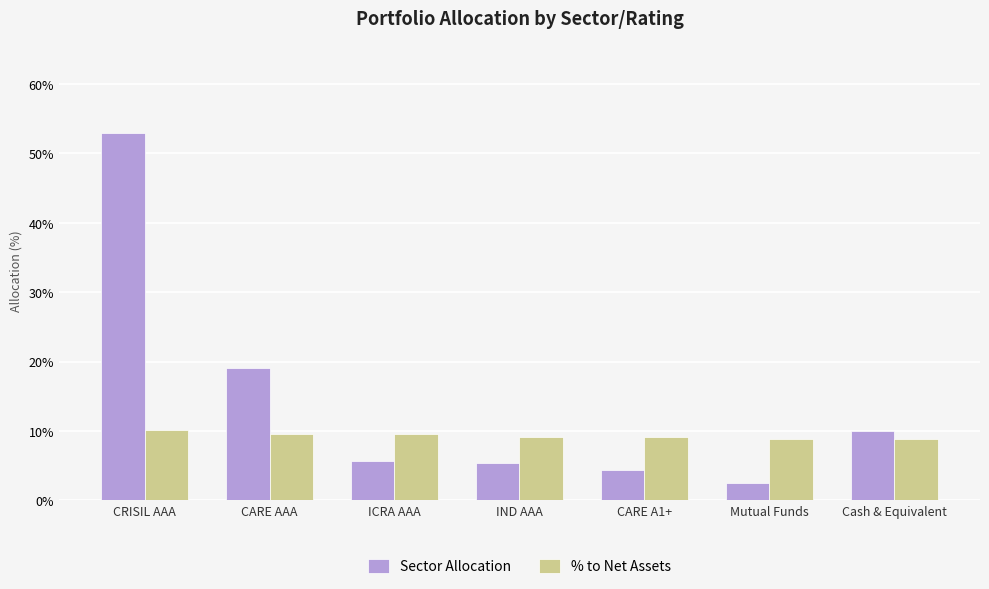

What is the difference between the Sector Allocation values at CARE AAA and CARE A1+?

14.7